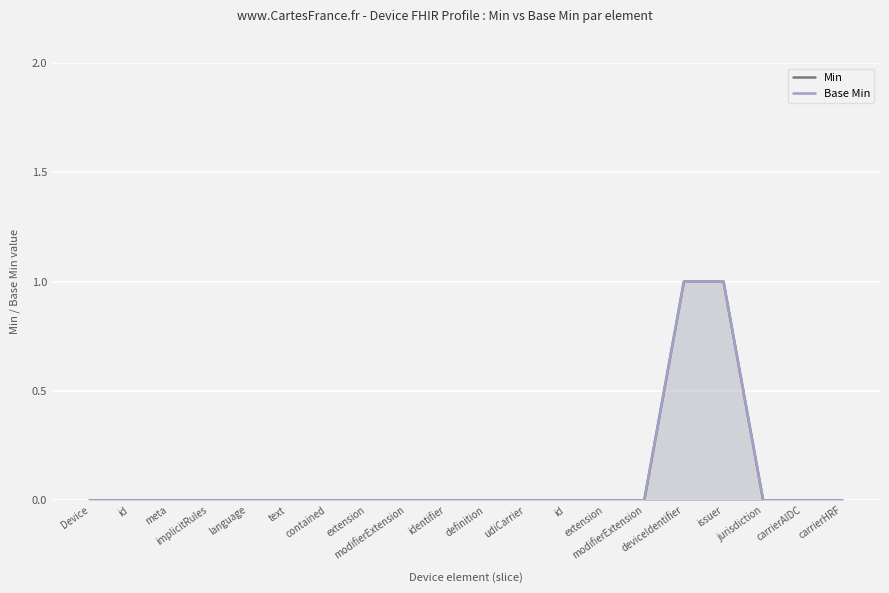

Count the Base Min values in the range 0 to 1.

20